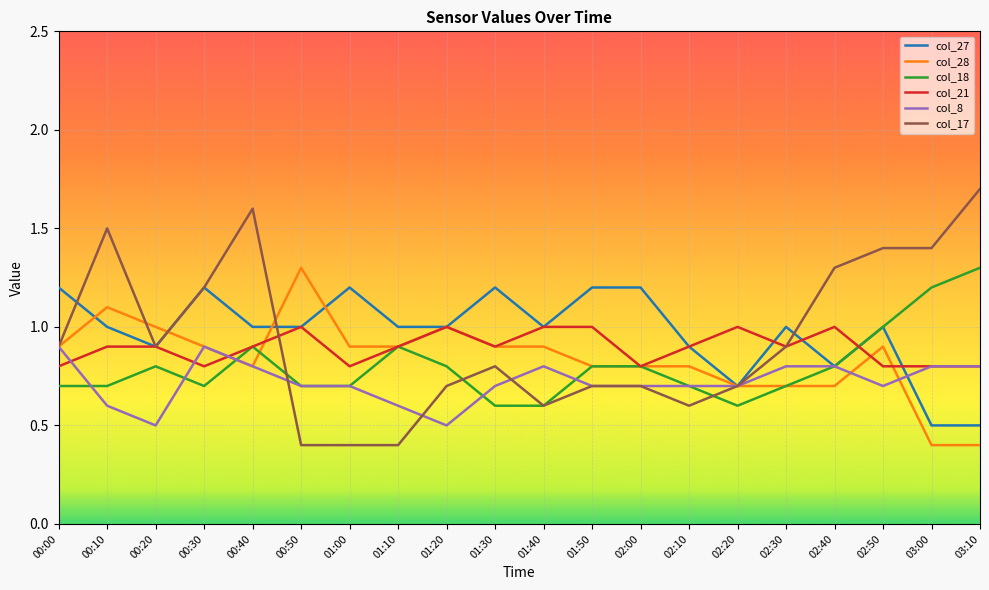

What is the difference between the highest and lowest values at 01:20?

0.5